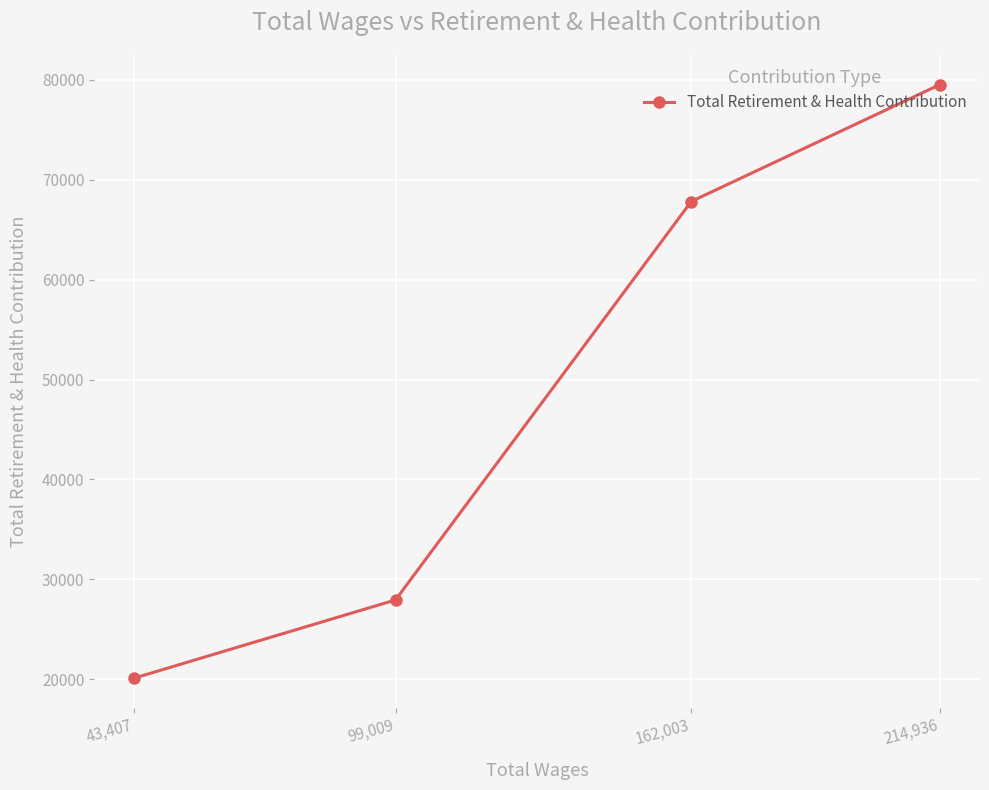

How many series are shown in this chart?

1